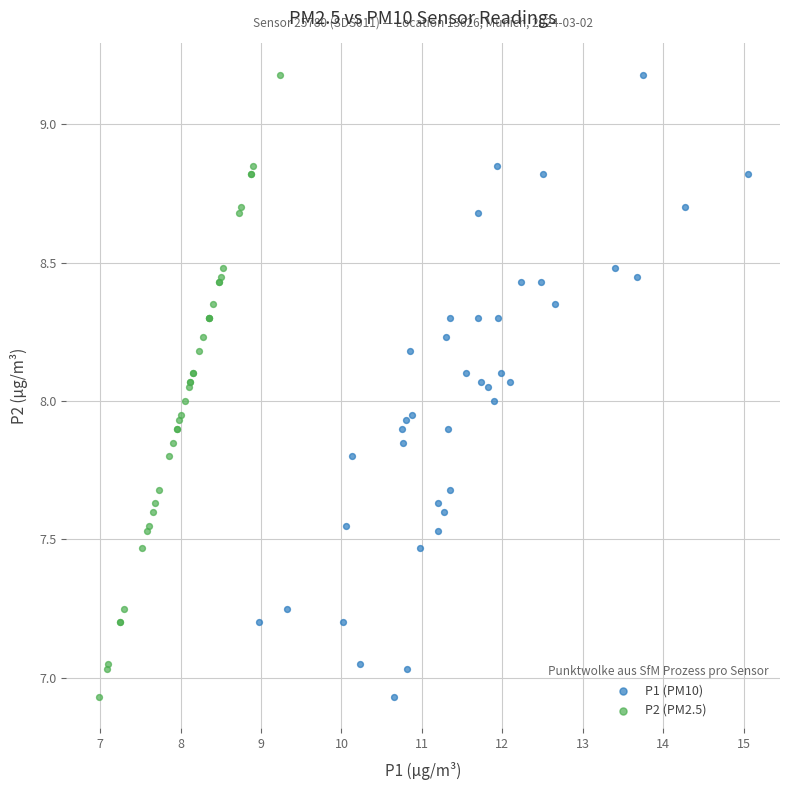

What are all the series names shown in the legend?

P1 (PM10), P2 (PM2.5)